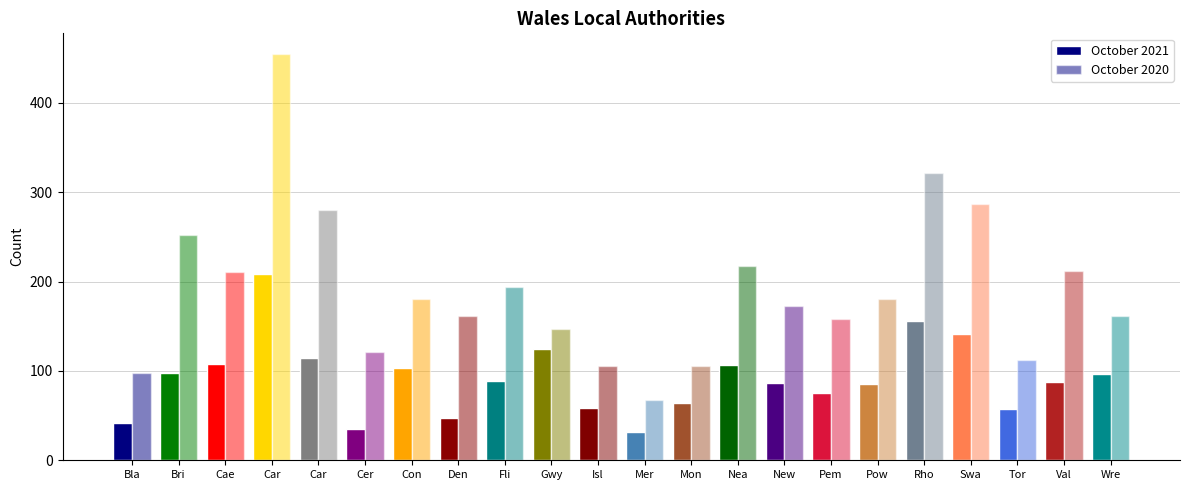

Reading left to right, extract all data points from this chart.

October 2021: 42	98	108	209	114	35	103	47	89	125	58	32	64	107	87	75	85	156	141	57	88	97
October 2020: 98	252	211	455	280	121	181	161	194	147	106	67	106	217	173	158	180	321	287	112	212	161